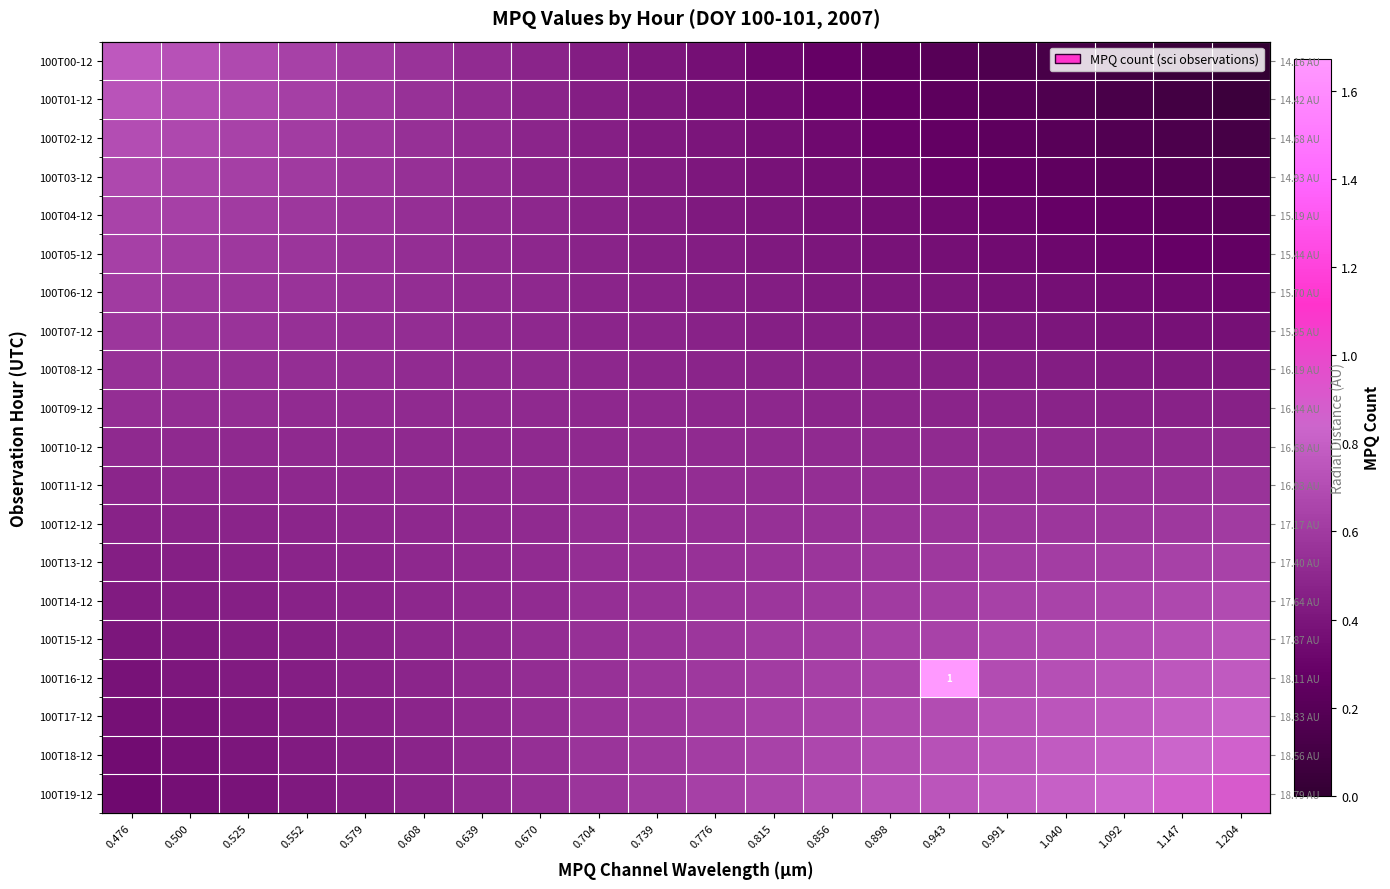

Which has a higher value, 0.704 or 0.579?

0.579